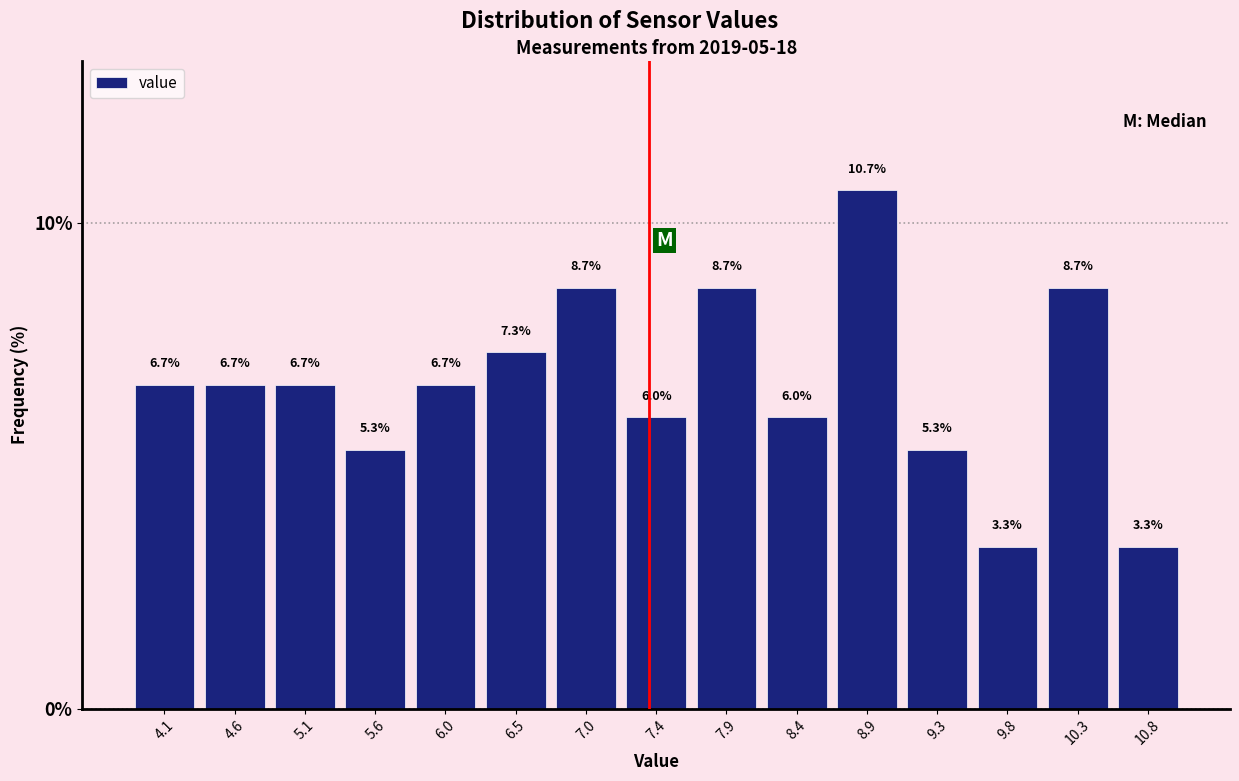

Over which range of the x-axis is the bar tallest?

8.65 to 9.10